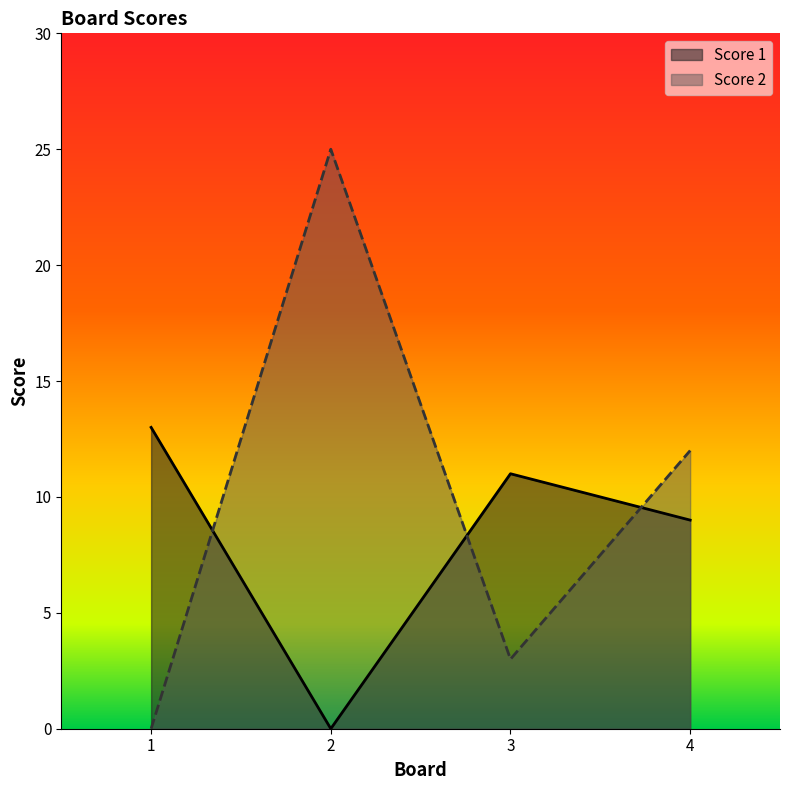

Rank the categories by Score 2 value from highest to lowest.

2, 4, 3, 1